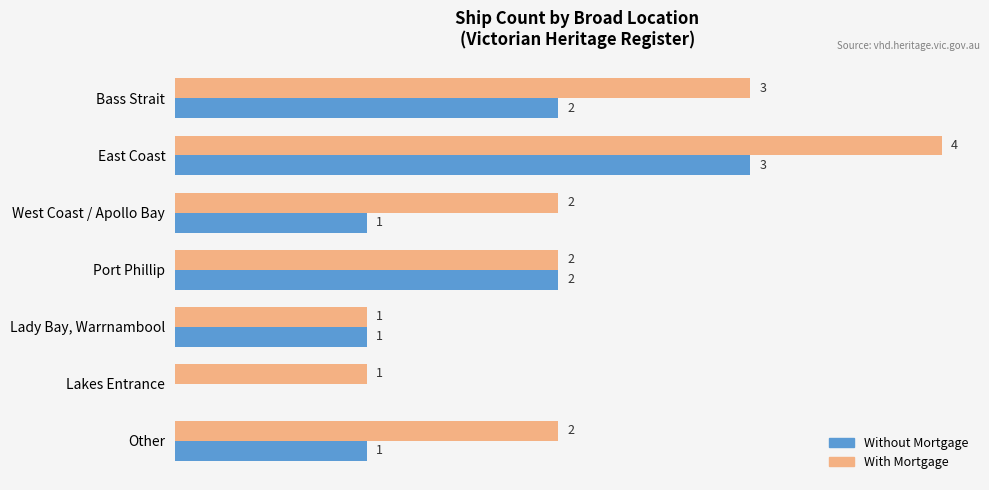

Between East Coast and Port Phillip, which series saw the biggest shift?

With Mortgage